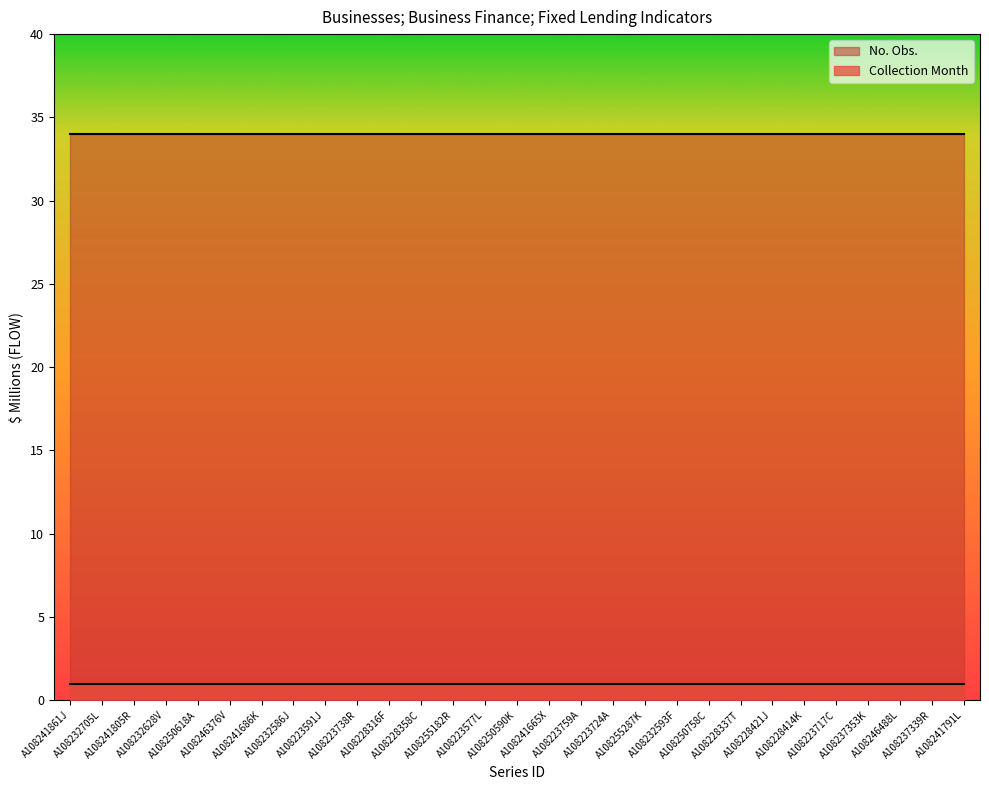

The value of Collection Month at A108241791L is 2. True or false?

False